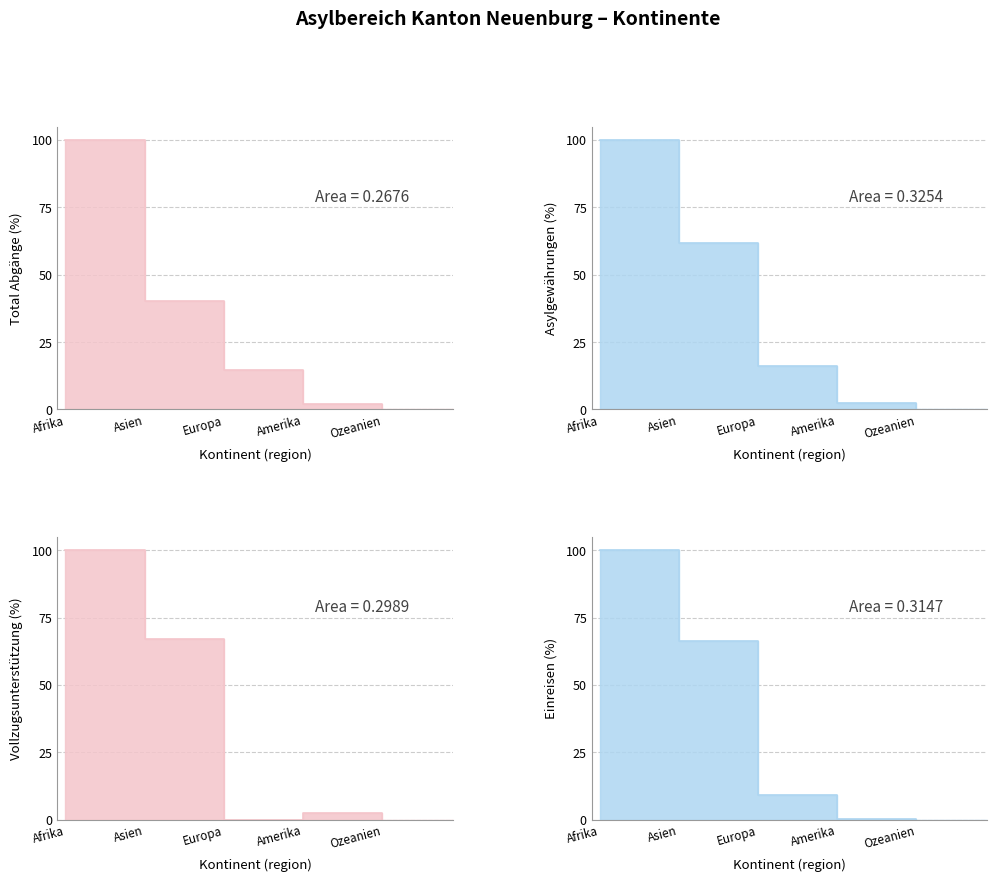

At how many categories does at least one series exceed 62?

2